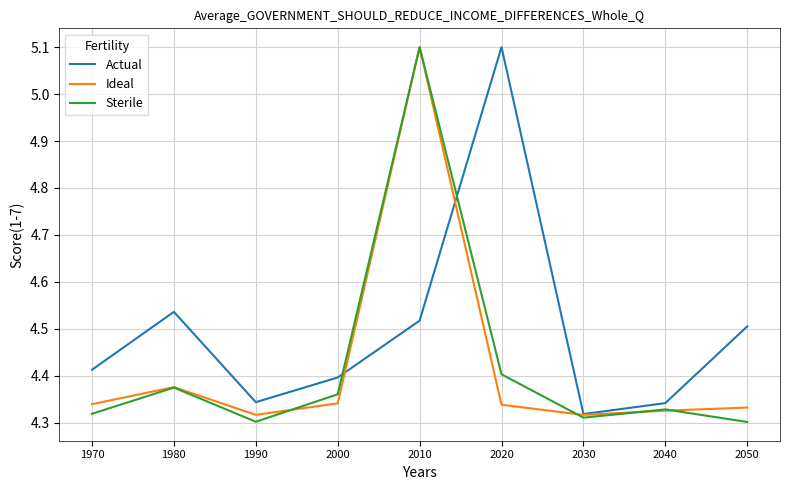

Which series ends up on top after the final intersection of Sterile and Actual?

Actual